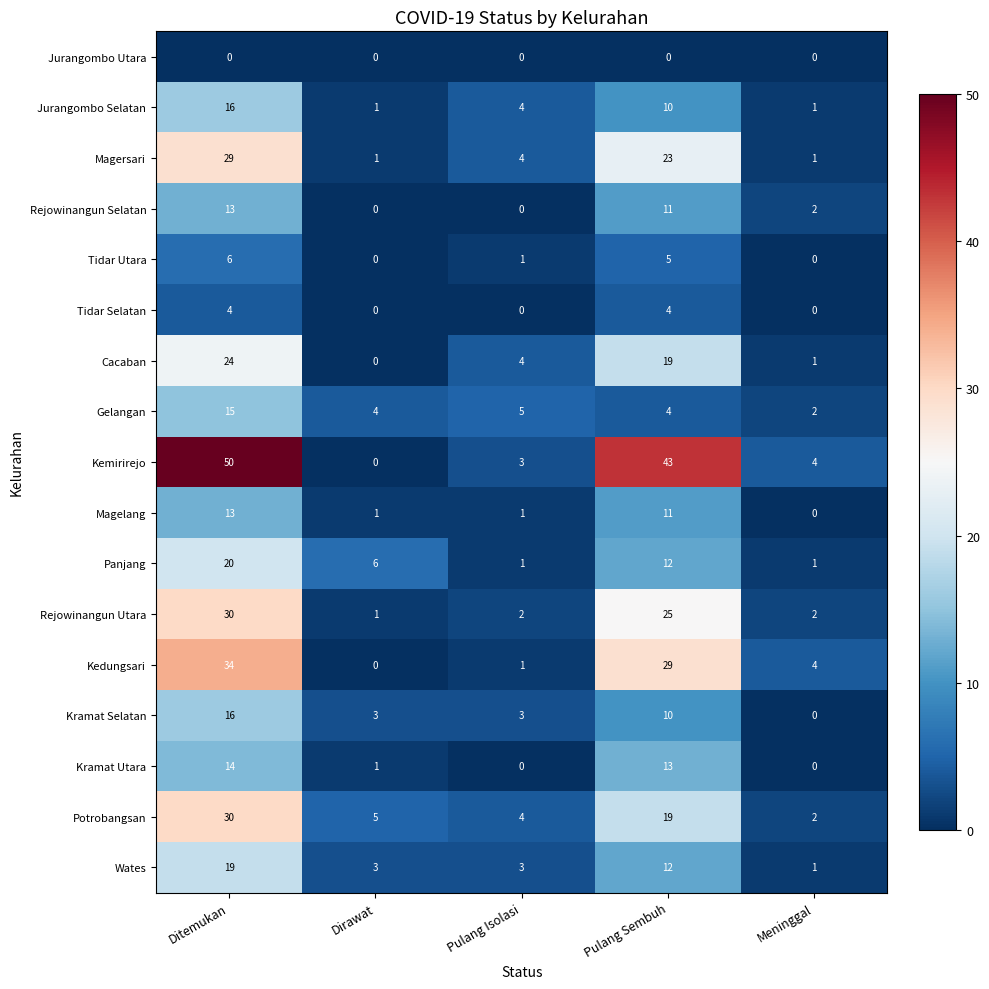

At which label does Jurangombo Selatan reach its peak?

Ditemukan